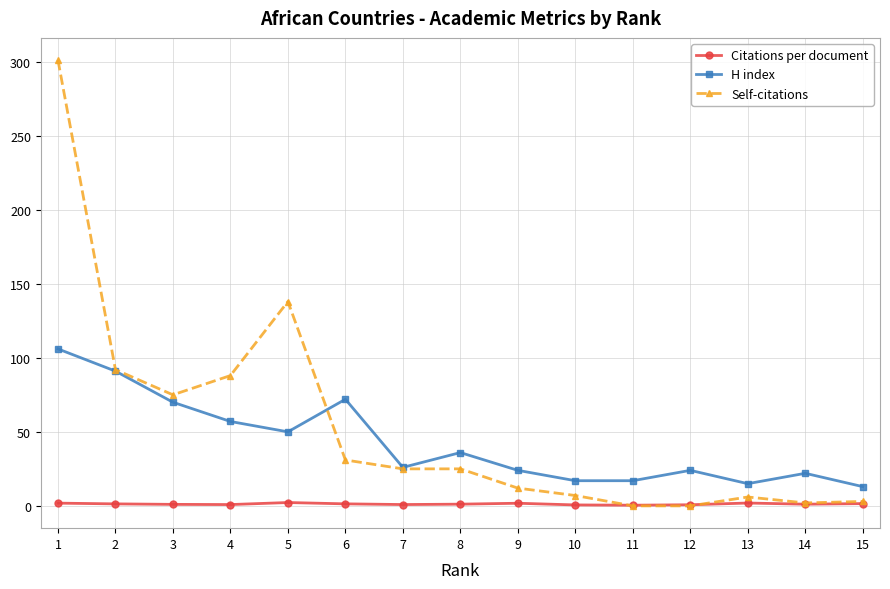

How many series are shown in this chart?

3